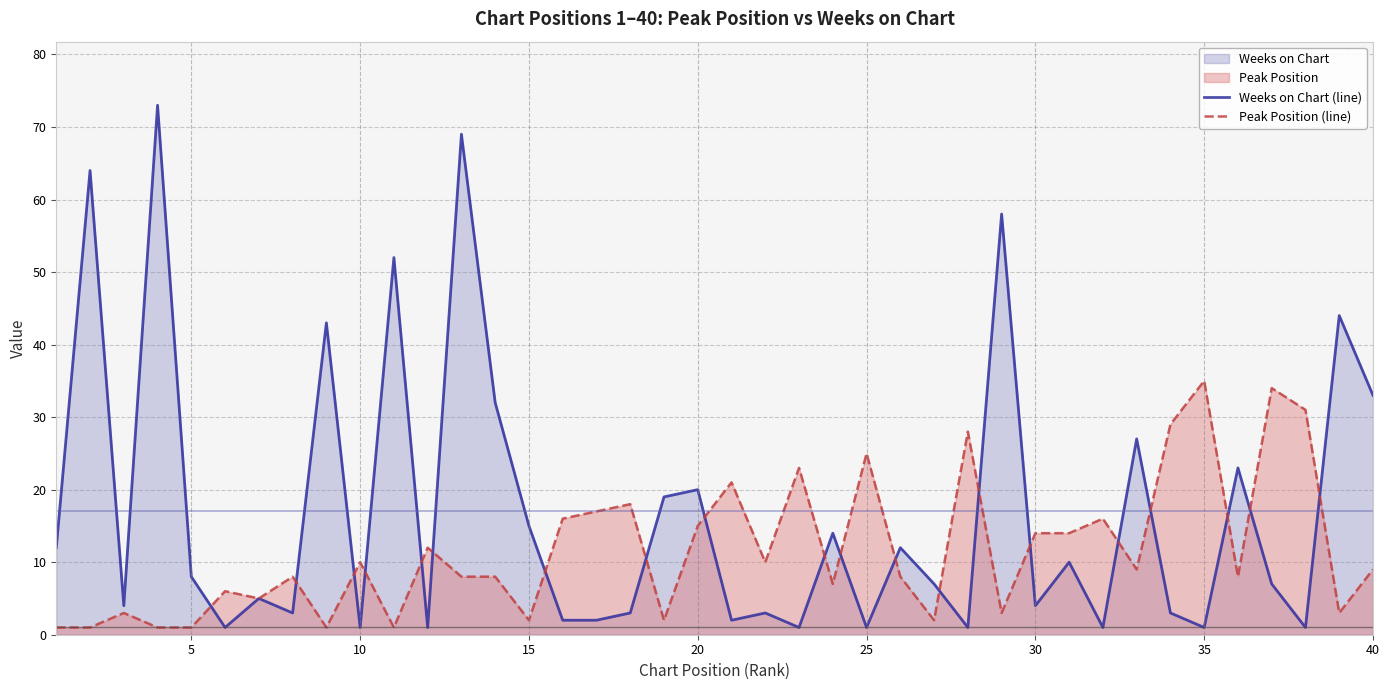

Which series ends up on top after the final intersection of Peak Position (line) and Weeks on Chart (line)?

Weeks on Chart (line)